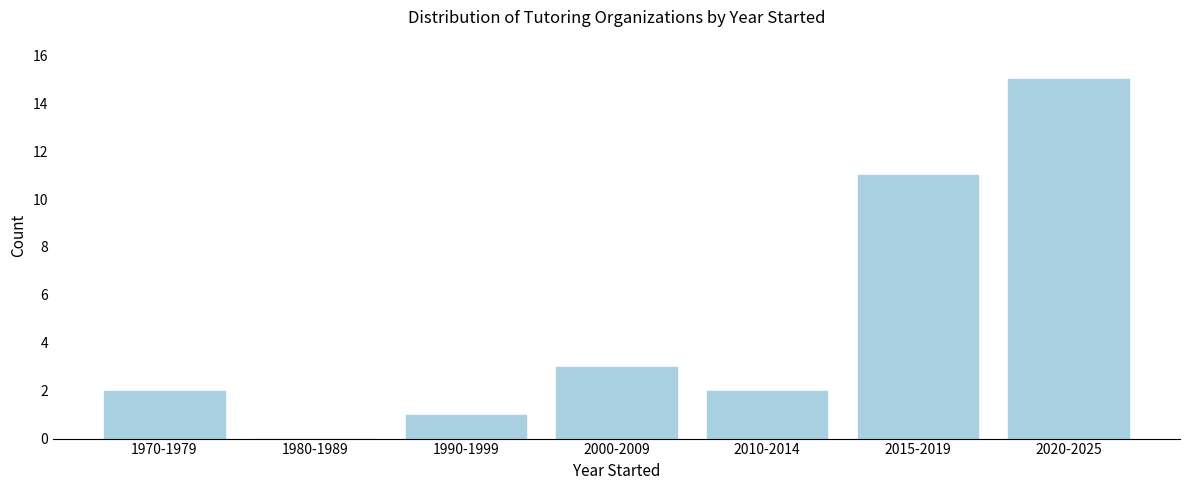

Reading left to right, list all the values displayed in this chart.

1970-1979=2	1980-1989=0	1990-1999=1	2000-2009=3	2010-2014=2	2015-2019=11	2020-2025=15